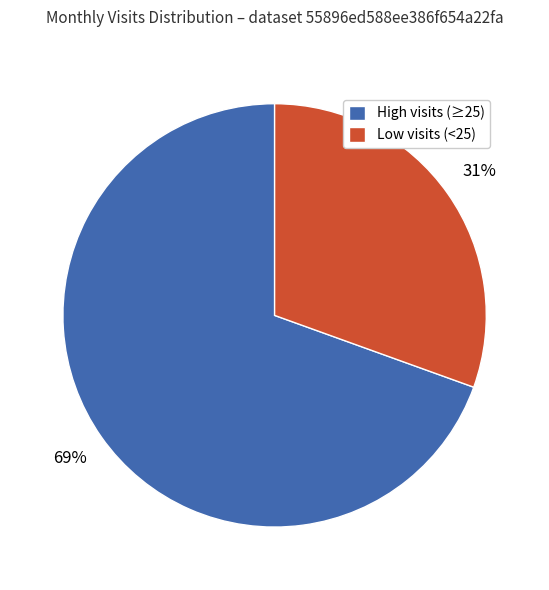

To the nearest percent, what is the average slice percentage?

50%